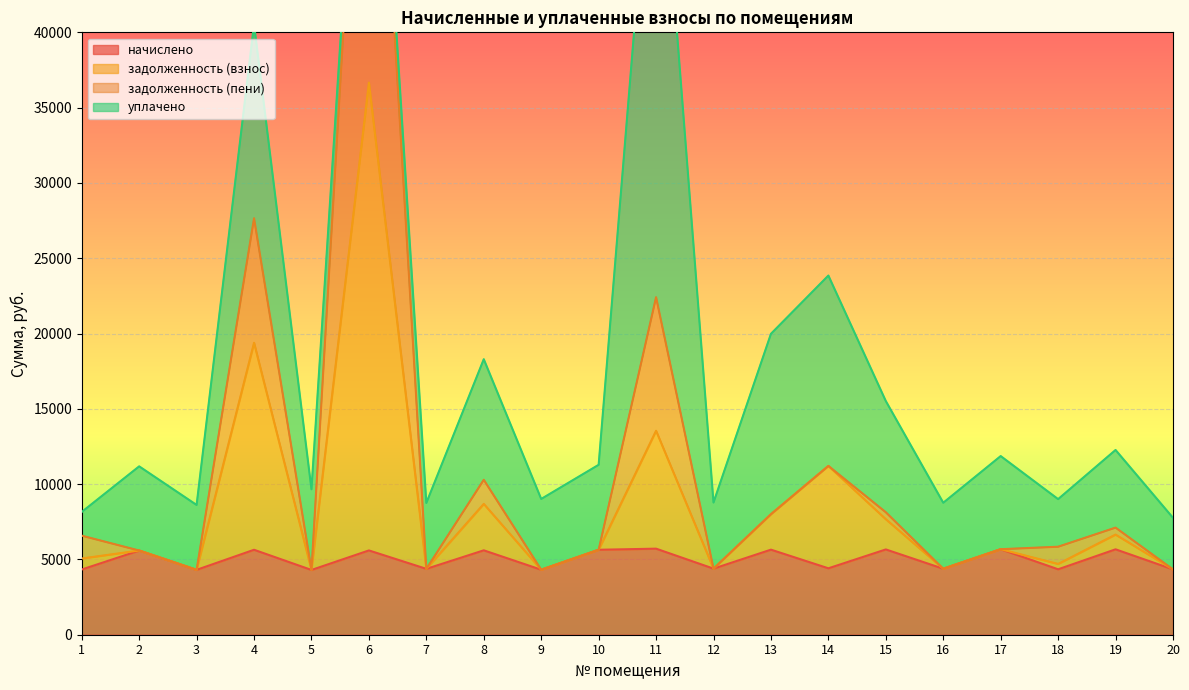

What value does the начислено series have at 1?

4329.7